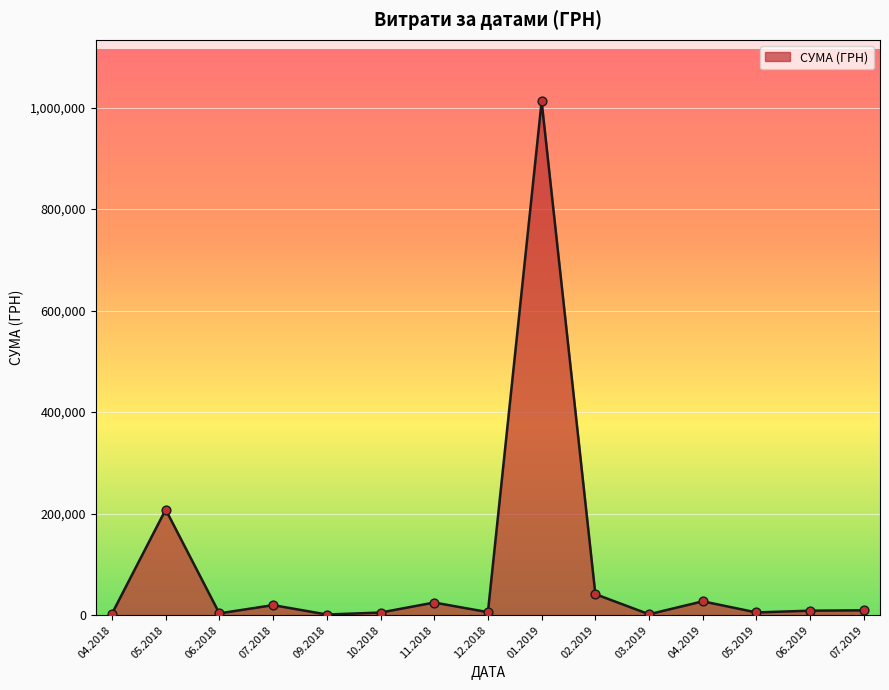

What is the greatest value displayed?

1011914.6